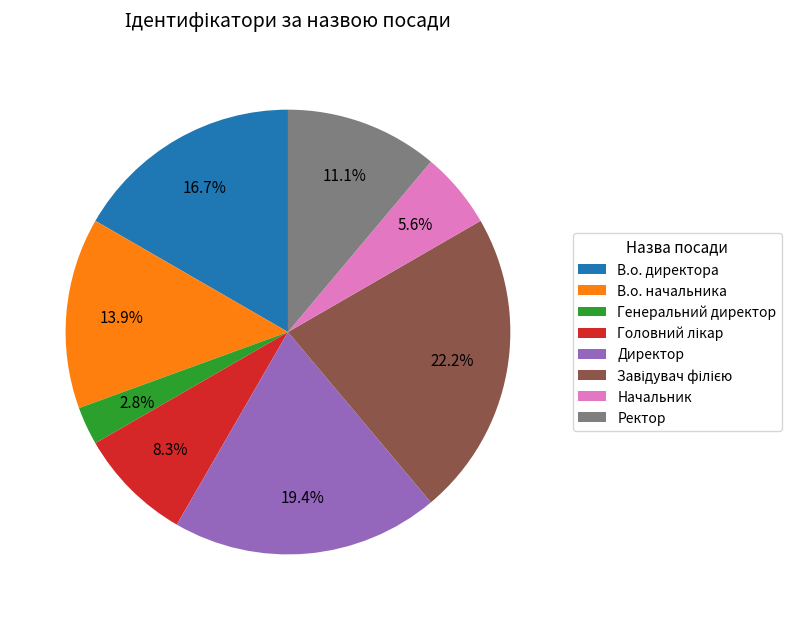

What is the smallest slice in the pie chart?

Генеральний директор